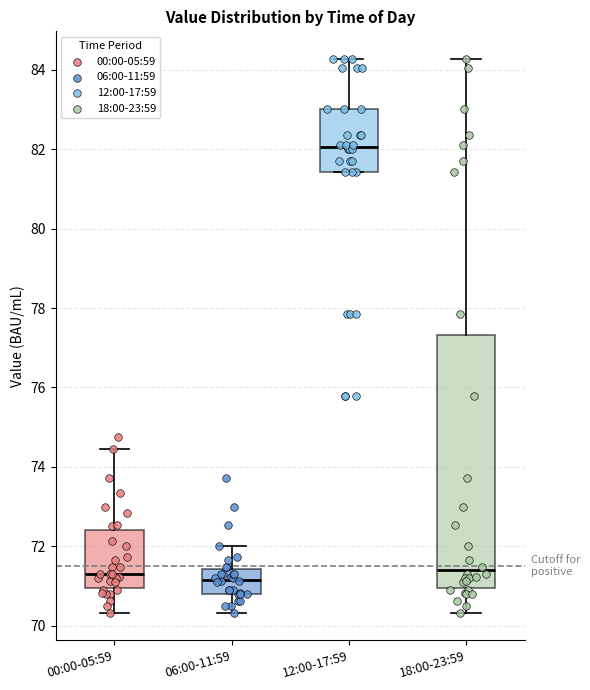

Reading left to right, read every box against the y-axis: the position of its median line, the range the box covers, and the ends of its whiskers. The values are not printed on the chart, so give them approximately, as read against the axis.

00:00-05:59: median 71.4, box 71.0 to 72.4, whiskers 70.4 to 74.4
06:00-11:59: median 71.2, box 70.8 to 71.4, whiskers 70.4 to 72.0
12:00-17:59: median 82.0, box 81.4 to 83.0, whiskers 81.4 to 84.2
18:00-23:59: median 71.4, box 71.0 to 77.4, whiskers 70.4 to 84.2